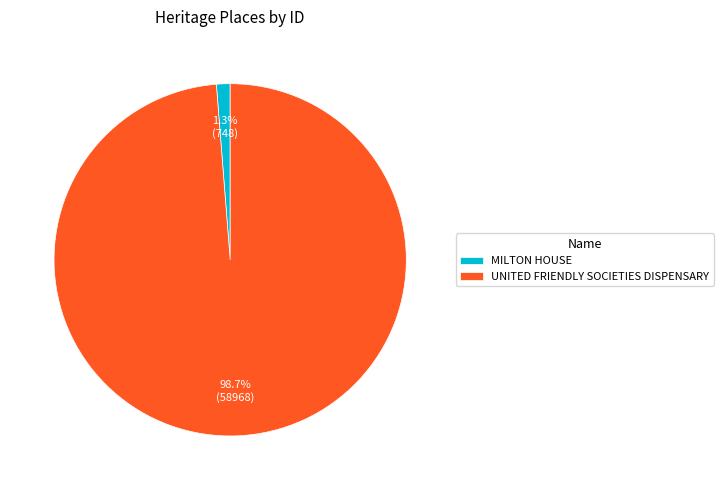

How many segments does this pie chart have?

2